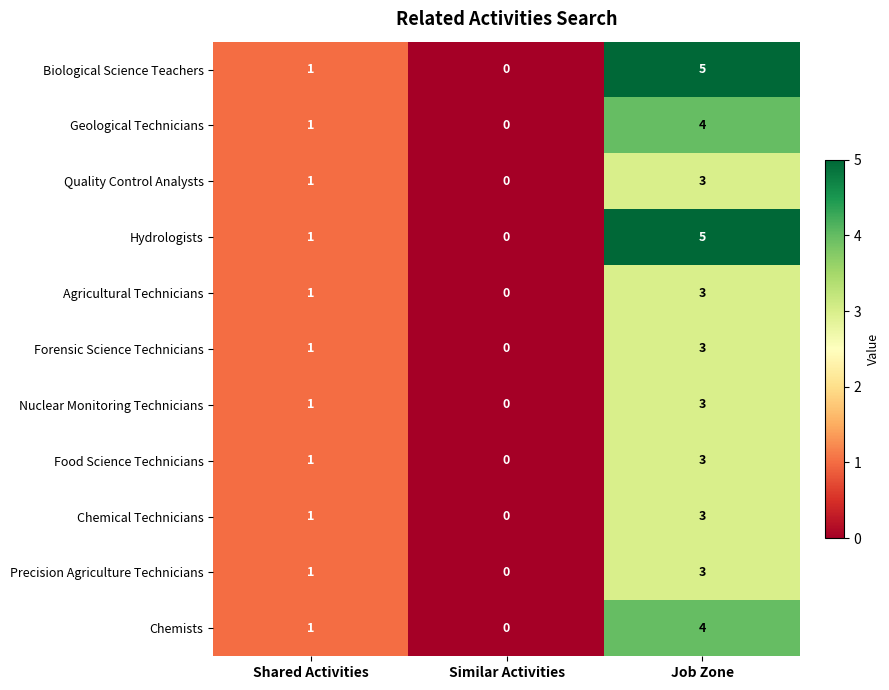

The value of Chemical Technicians at Similar Activities is 0. True or false?

True